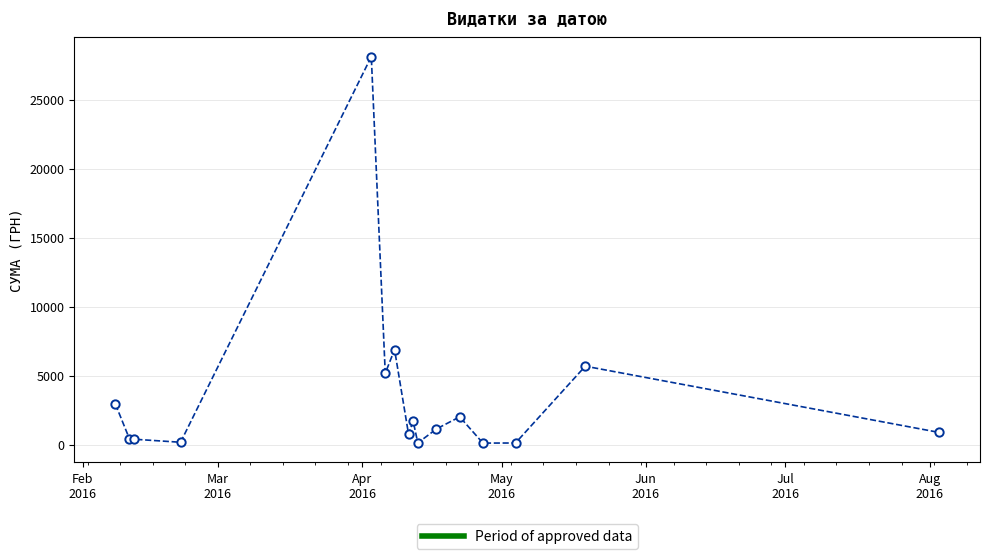

What is the maximum value shown in the chart?

28127.0